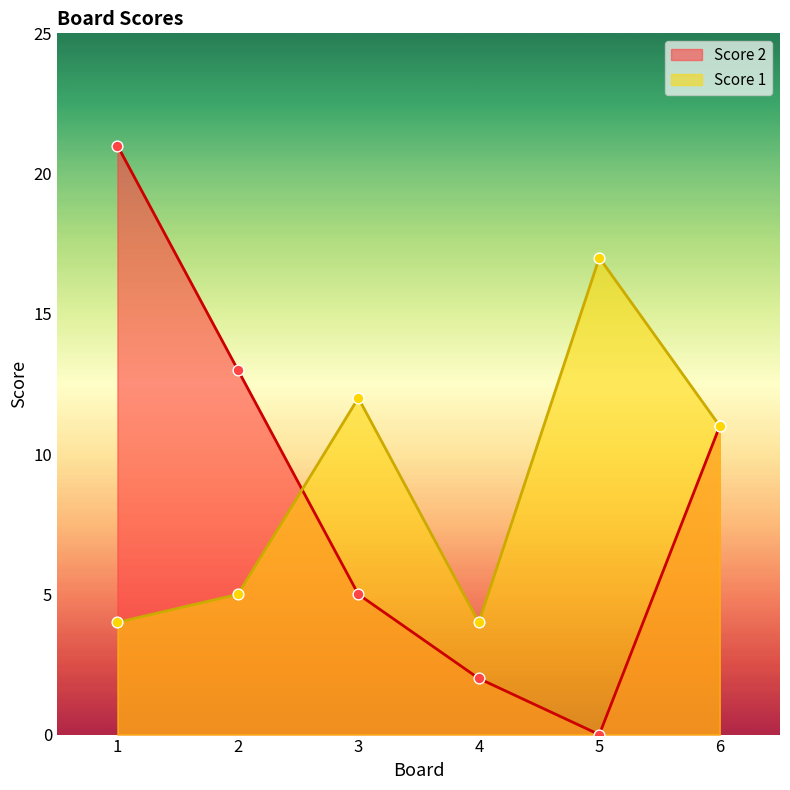

What is the total value across all series at 6?

22